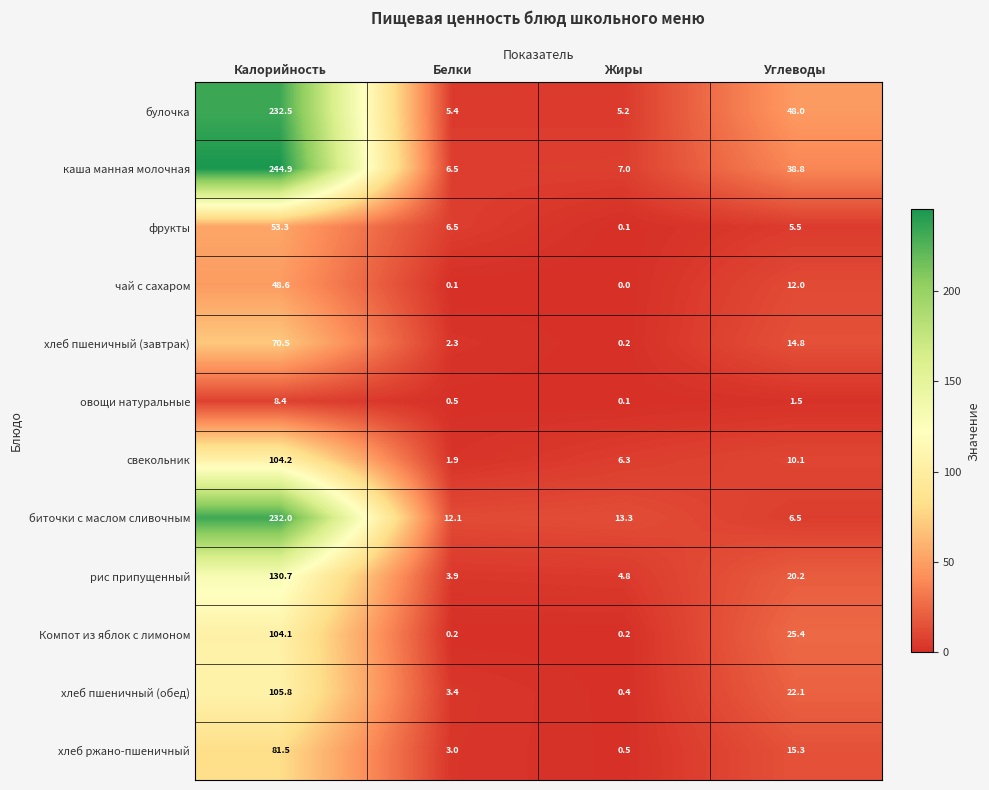

At which category is the sum across all series the highest?

Калорийность